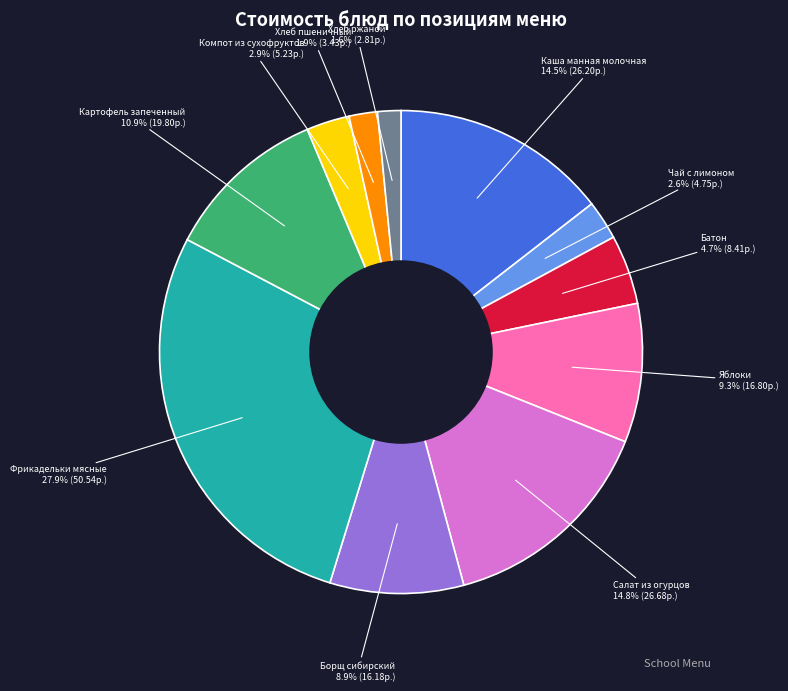

To the nearest percent, what portion does Хлеб пшеничный represent?

2%